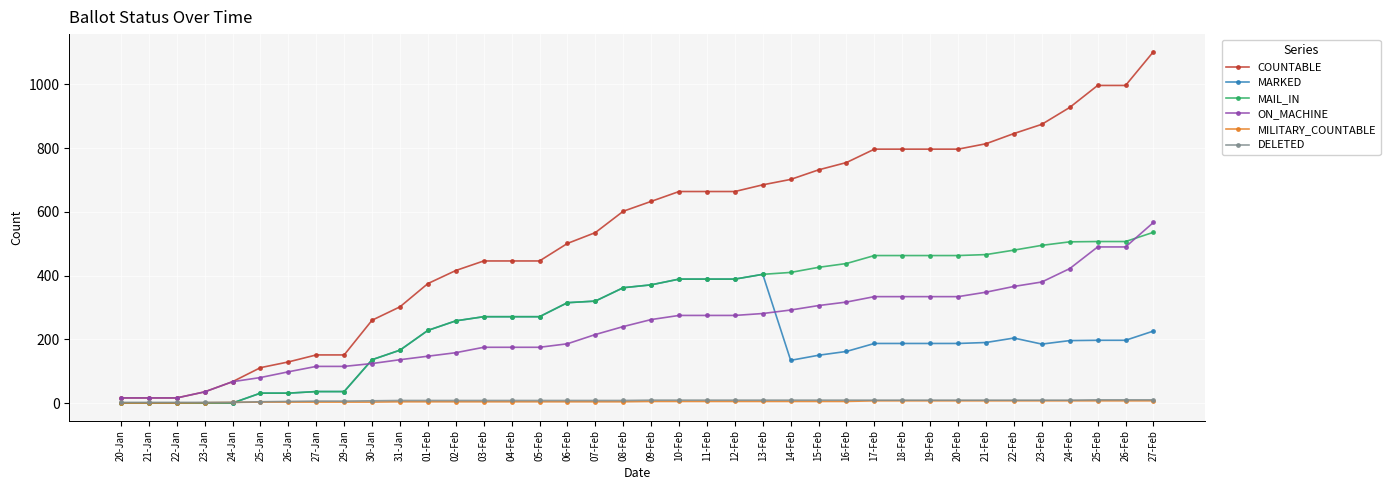

What is the label of the 24th point from the left?

13-Feb